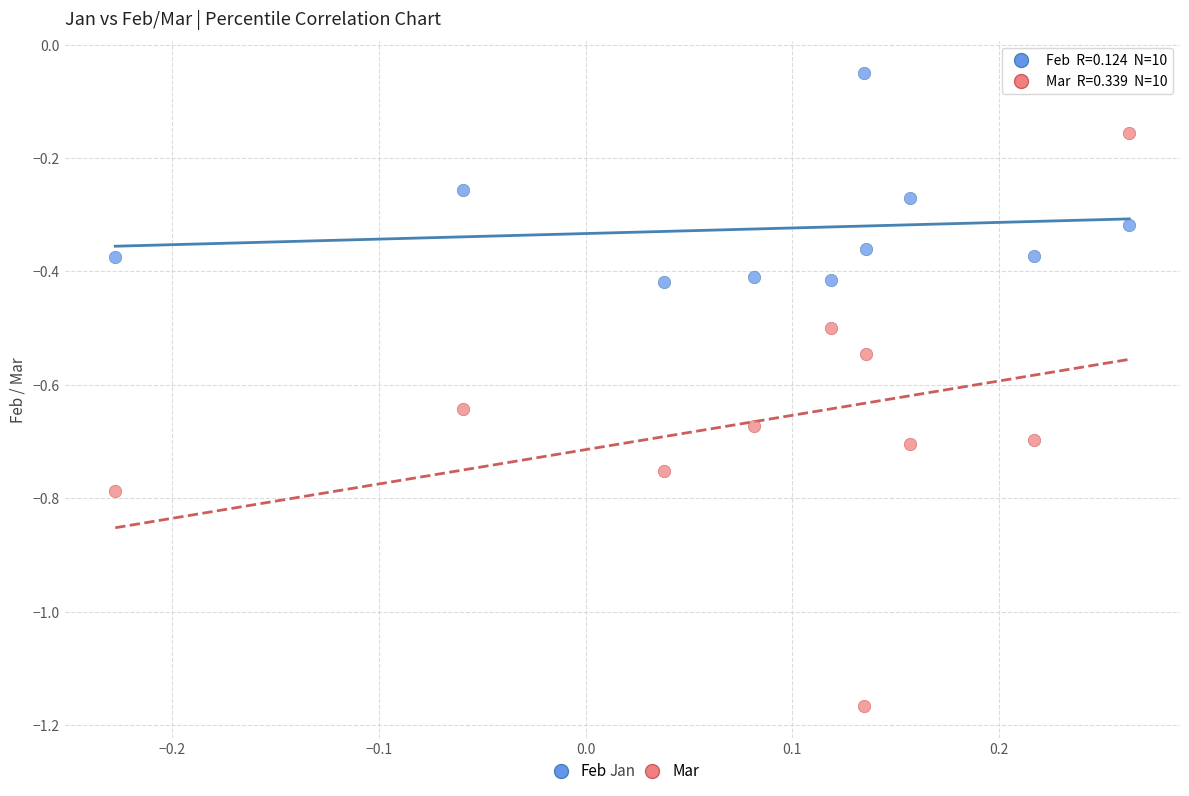

Which series has the widest spread of Y values?

Mar